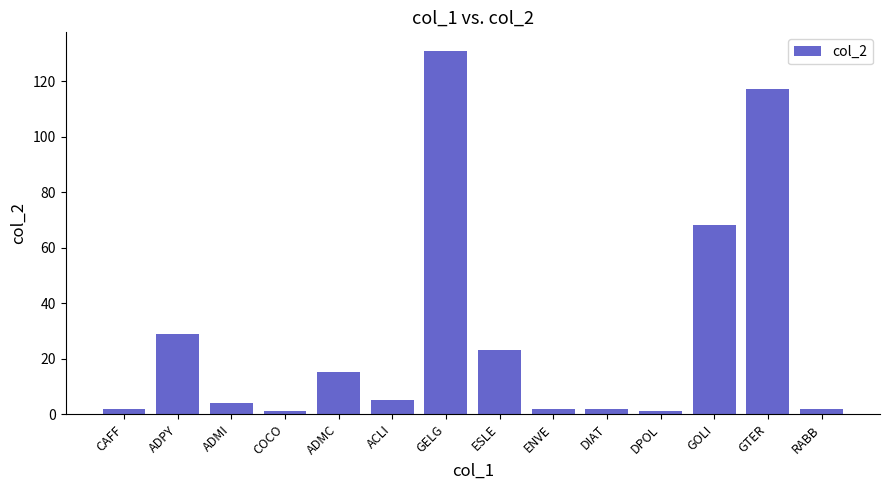

Which has a higher value, ADPY or ADMI?

ADPY